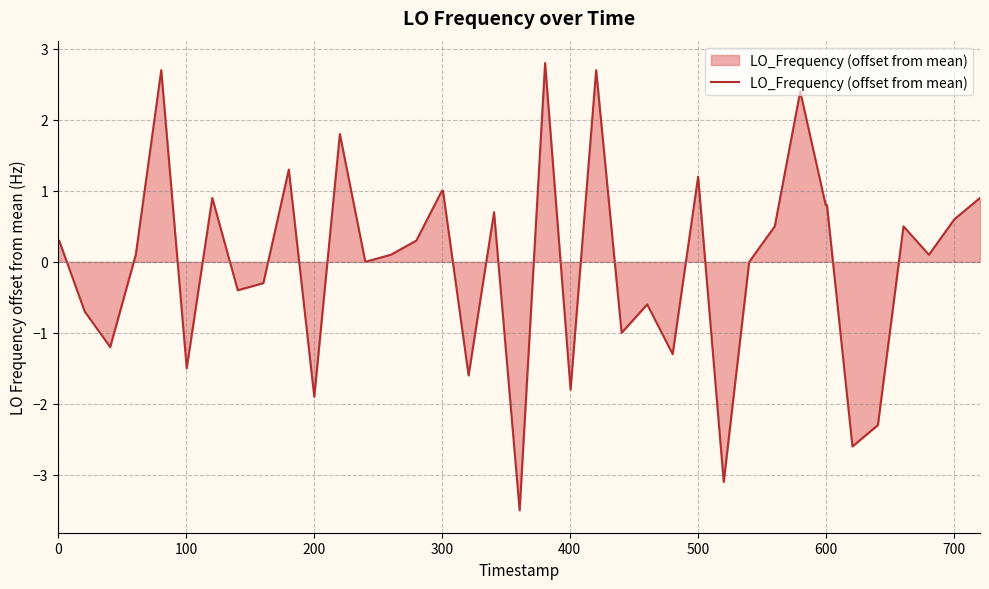

What is the minimum value shown in the chart?

-3.5